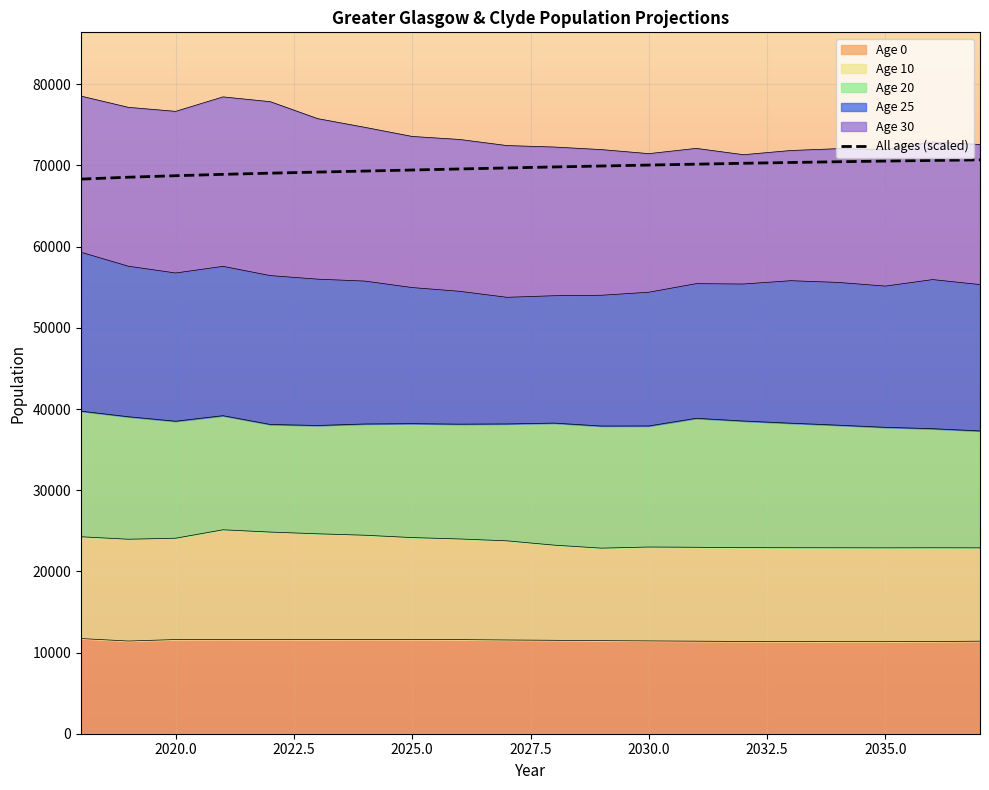

What position from the right is 2030.0?

8